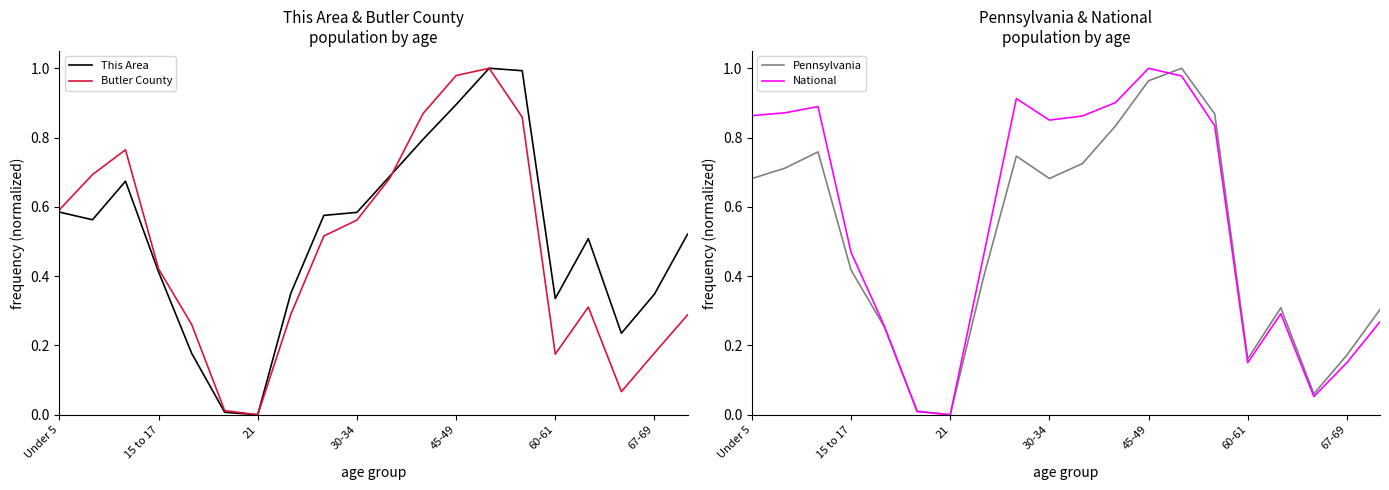

At which label does This Area reach its peak?

13